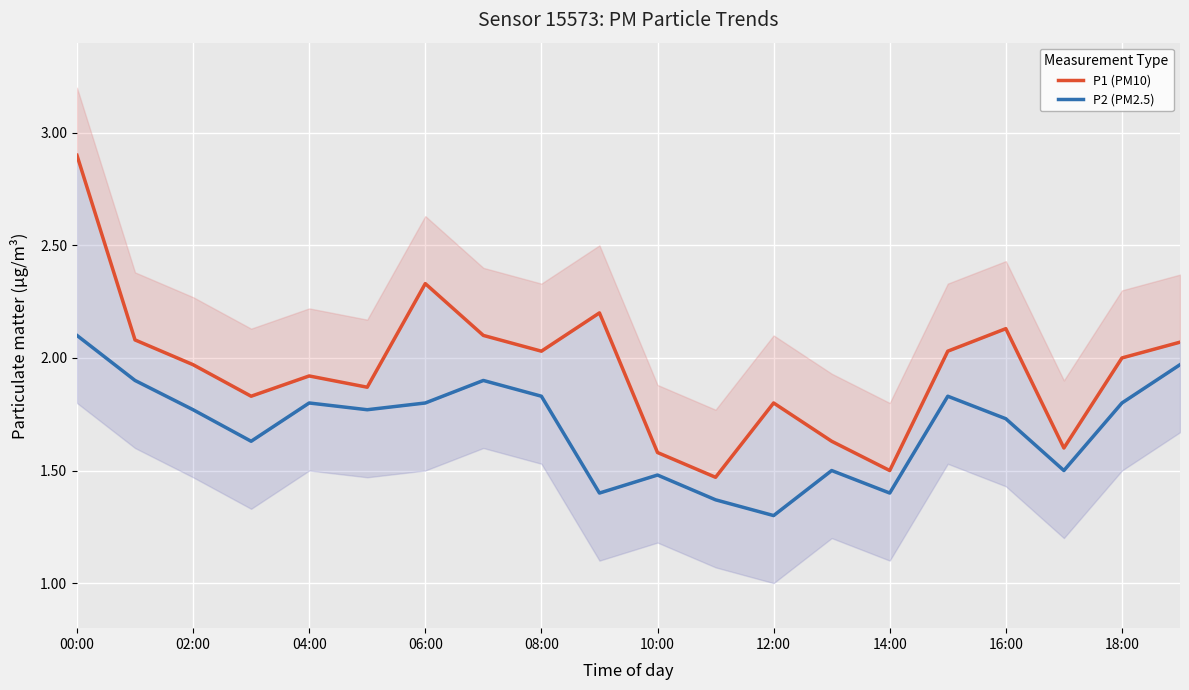

List the series in order of their peak value, highest first.

P1 (PM10), P2 (PM2.5)